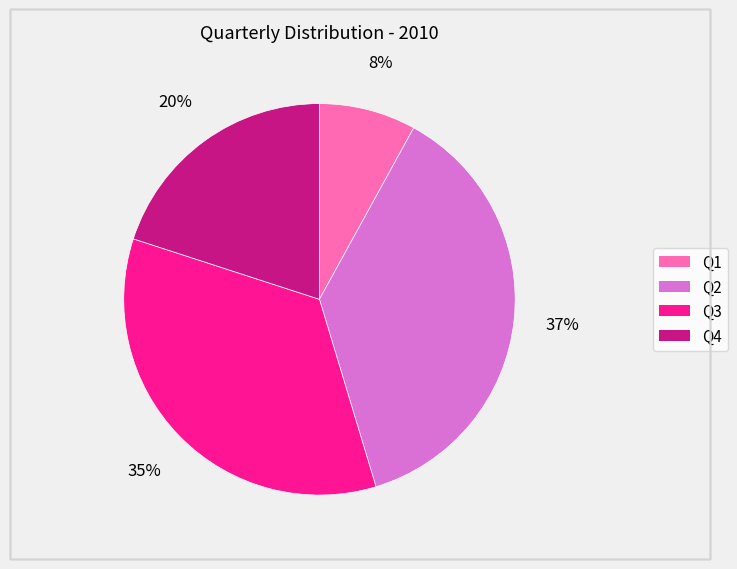

True or false: Q1 accounts for 1% of the total.

False